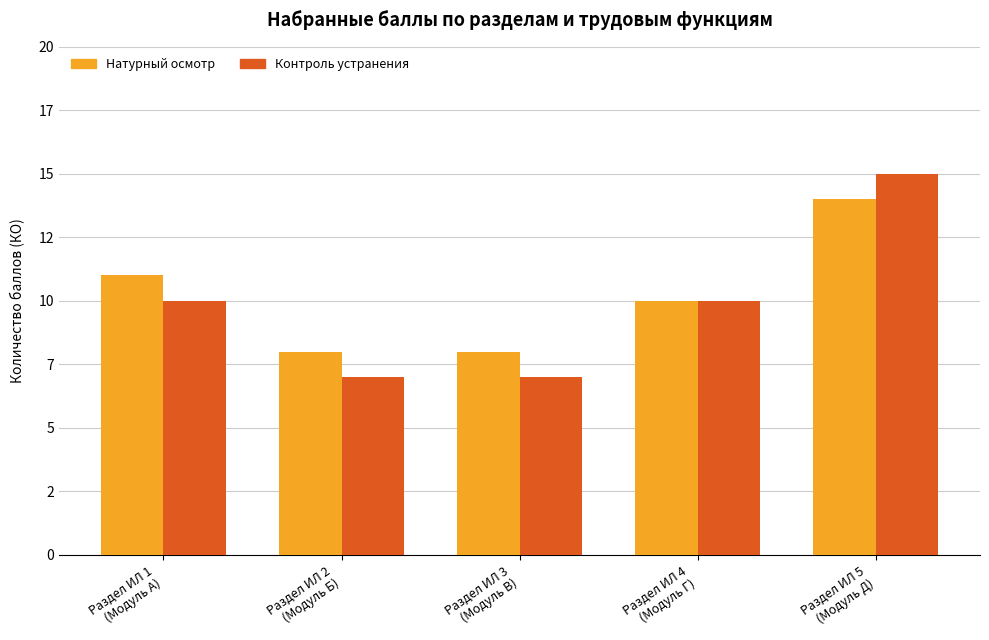

Which series has the largest total across all categories?

Натурный осмотр